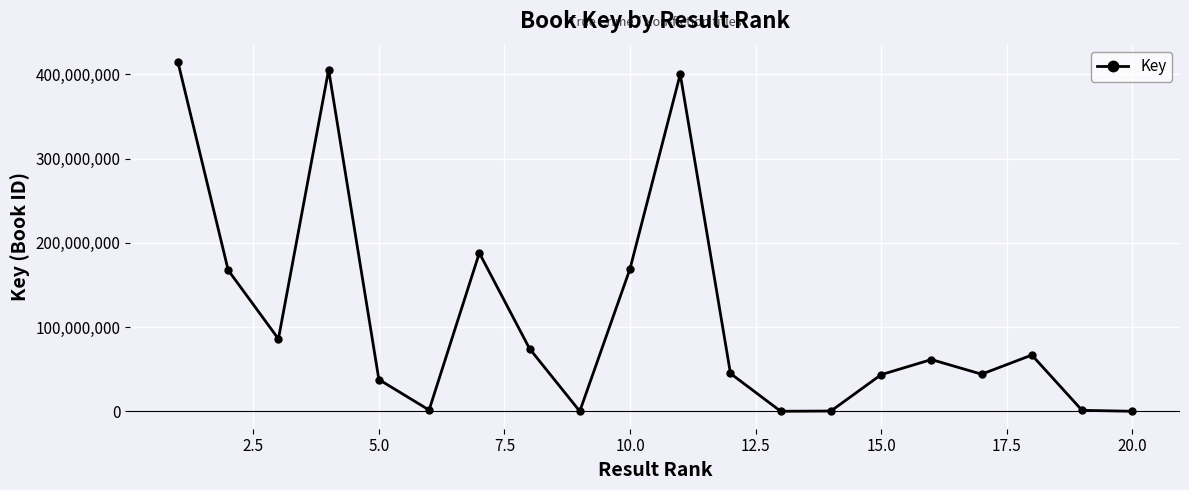

What is the sum of all values?

2206196721